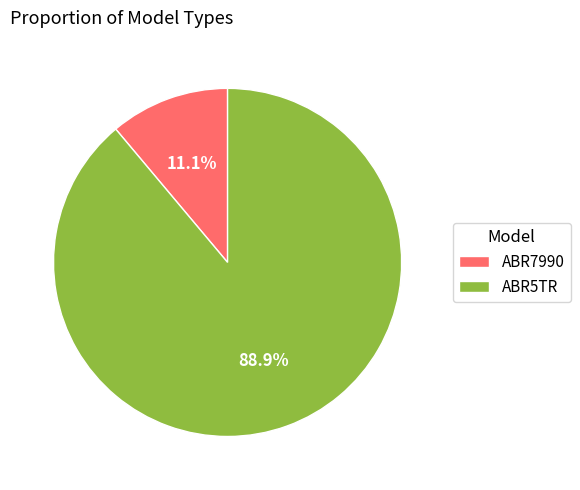

To the nearest percent, what percentage of the pie is ABR7990?

11%